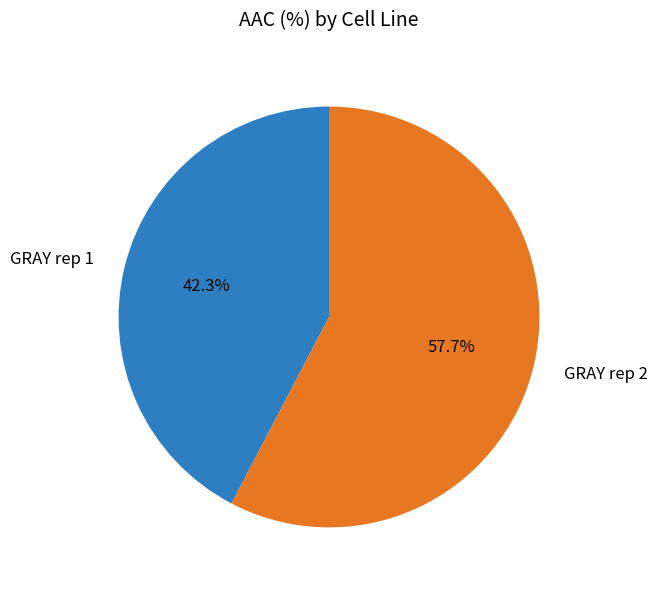

What is the majority slice?

GRAY rep 2